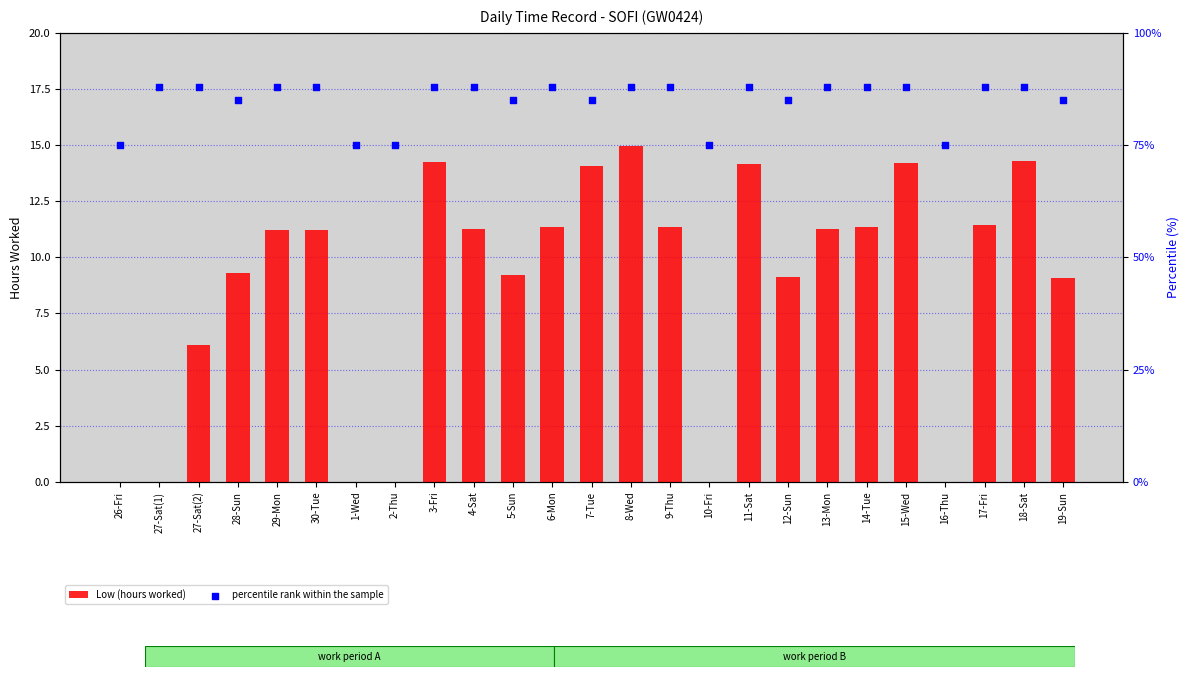

What are all the series names shown in the legend?

Low (hours worked), percentile rank within the sample